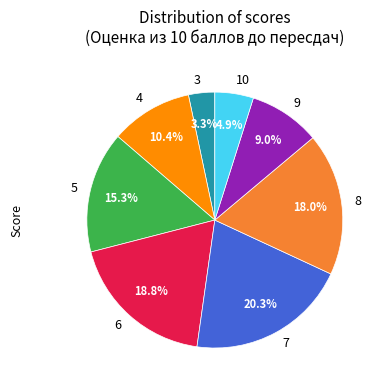

True or false: 3 accounts for 3% of the total.

True